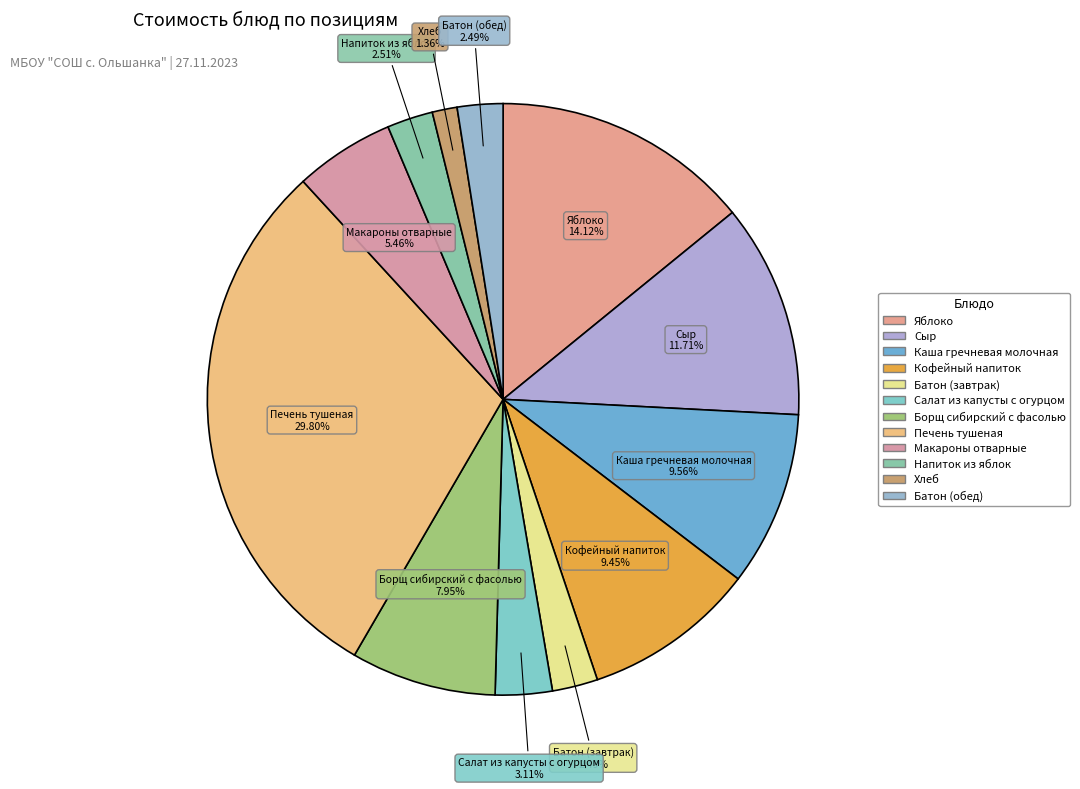

To the nearest percent, what percentage of the pie is Напиток из яблок?

3%